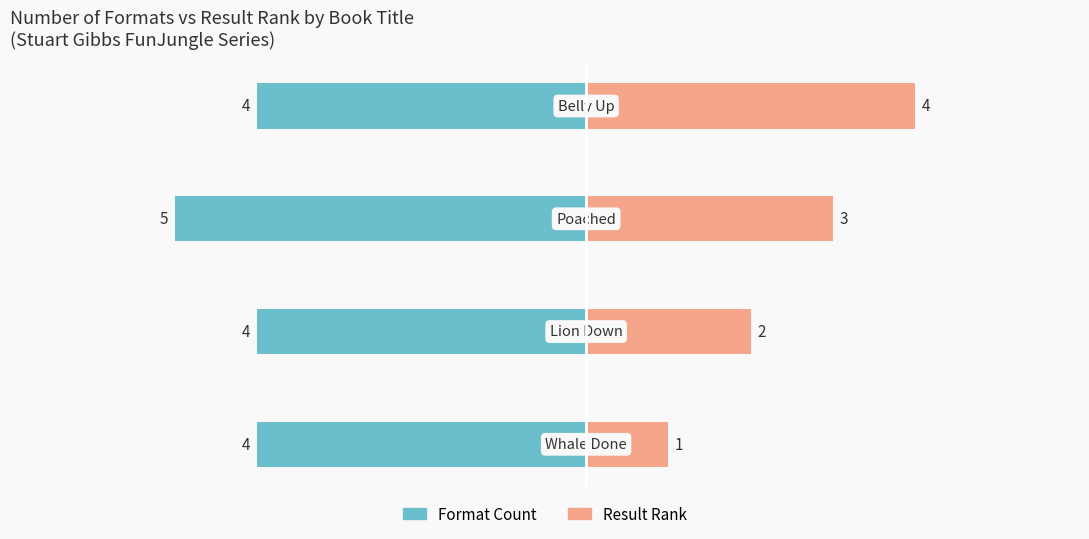

What is the difference between the maximum and minimum values in the Result Rank series?

3